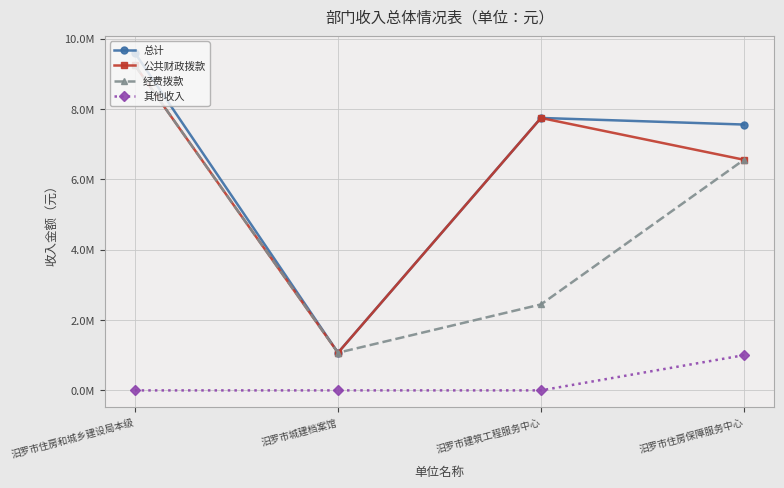

What is the label of the 2nd point from the right?

汨罗市建筑工程服务中心